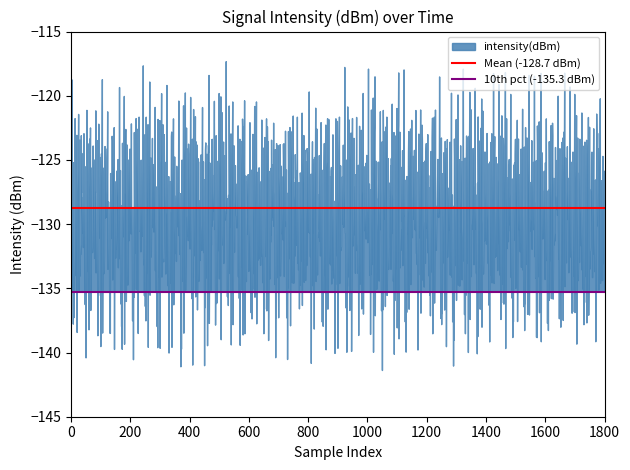

What value does the 10th pct (-135.3 dBm) series have at 0?

-135.3